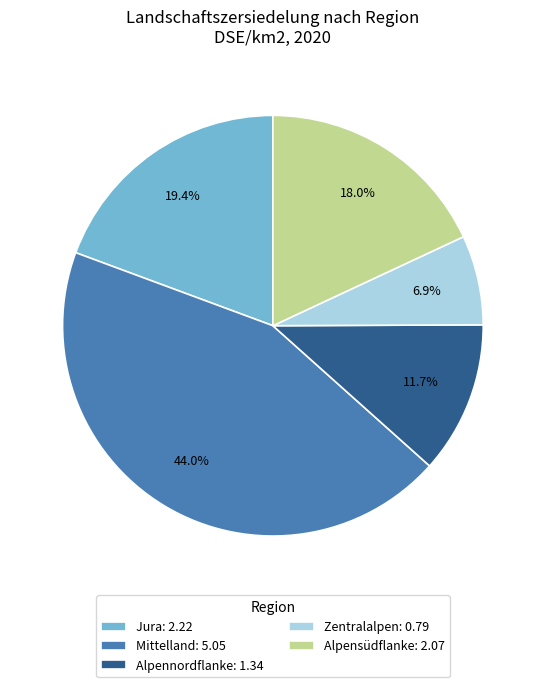

To the nearest percent, what is the difference between the Mittelland and Alpennordflanke slice percentages?

32%